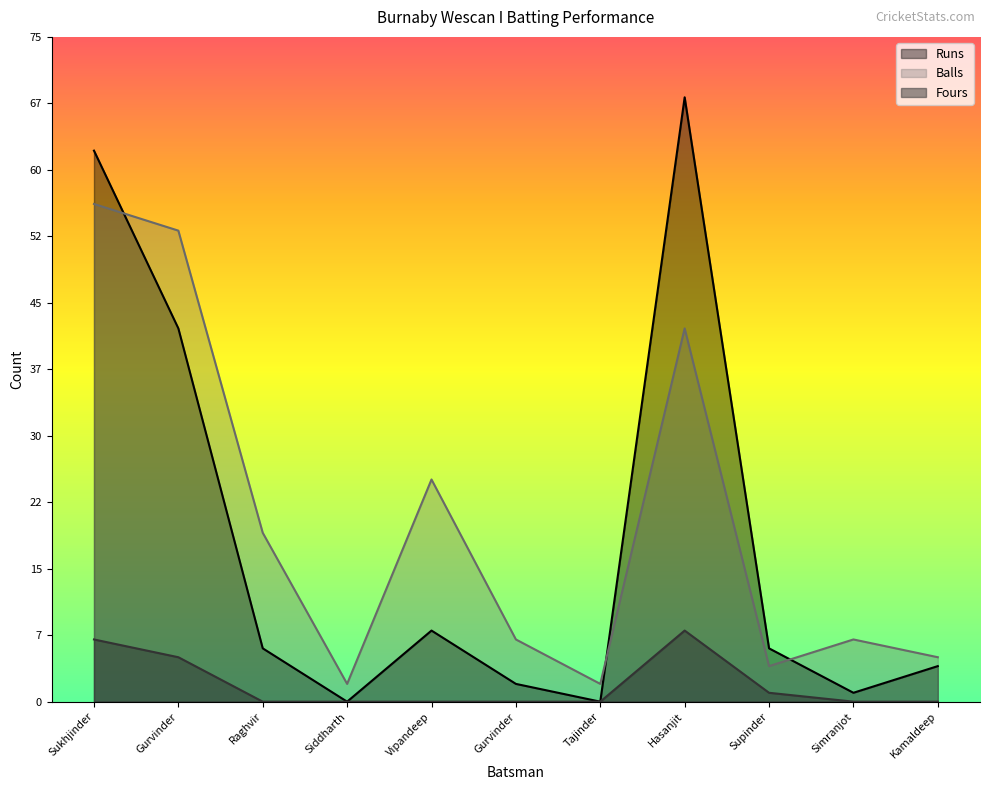

The Runs series shows 6 at Raghvir. True or false?

True